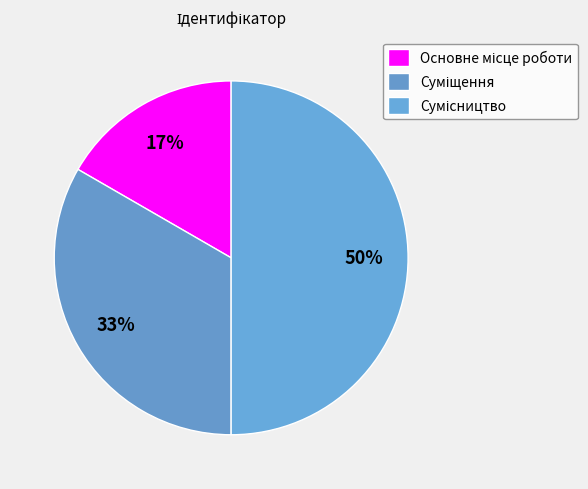

Is there a majority slice in this chart?

No